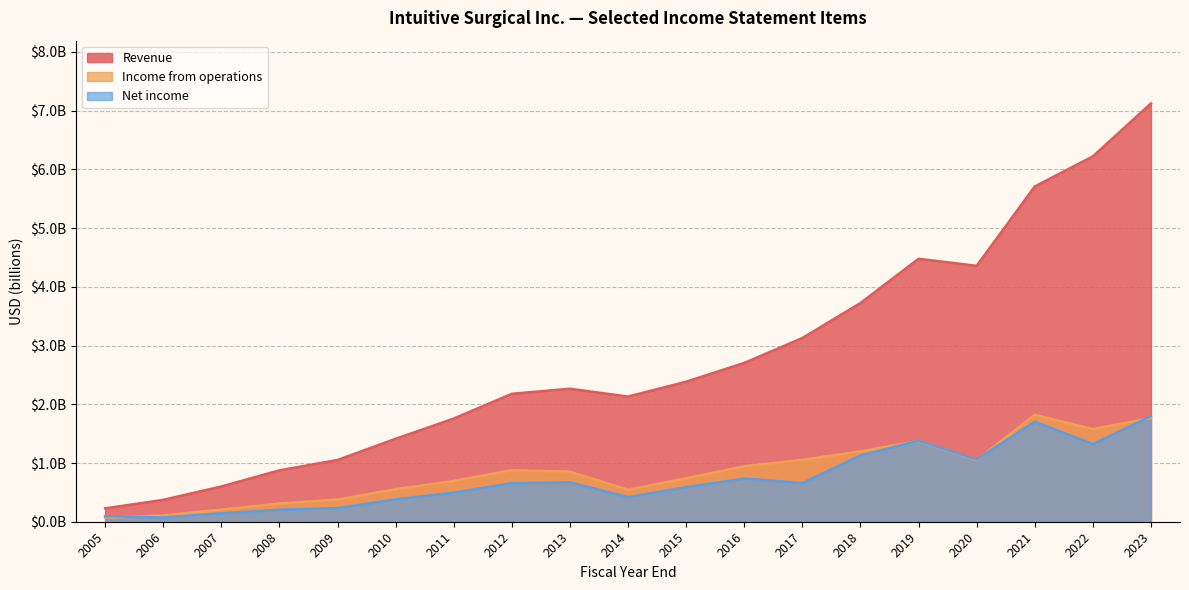

Count the number of data series in this chart.

3